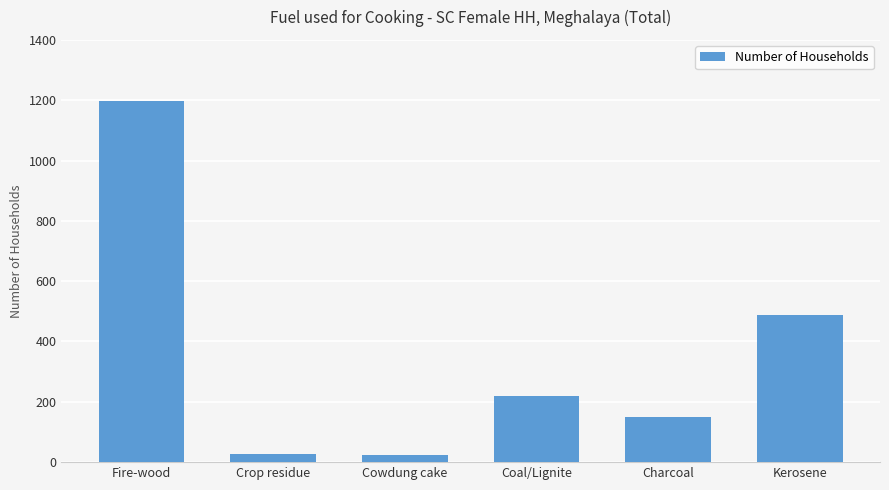

What is the average value?

350